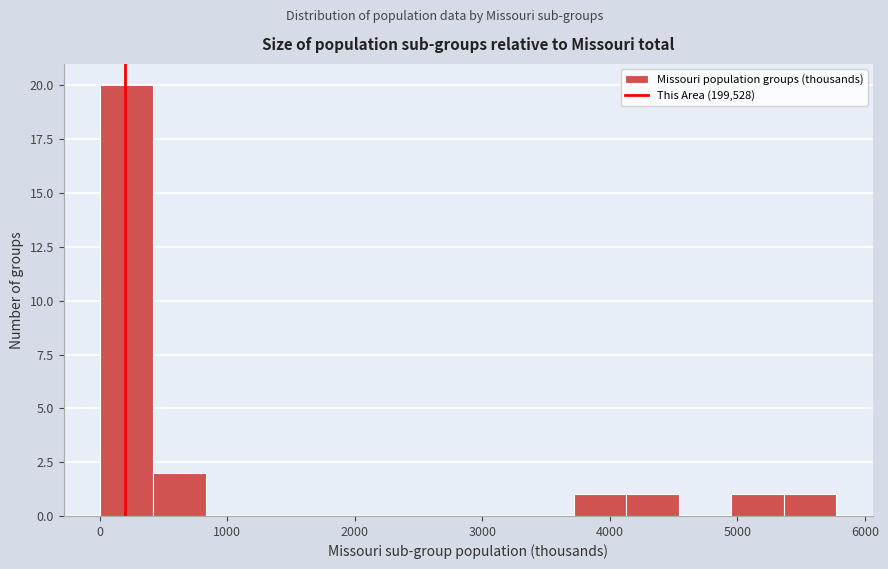

Which range on the x-axis has the tallest bar?

0 to 400